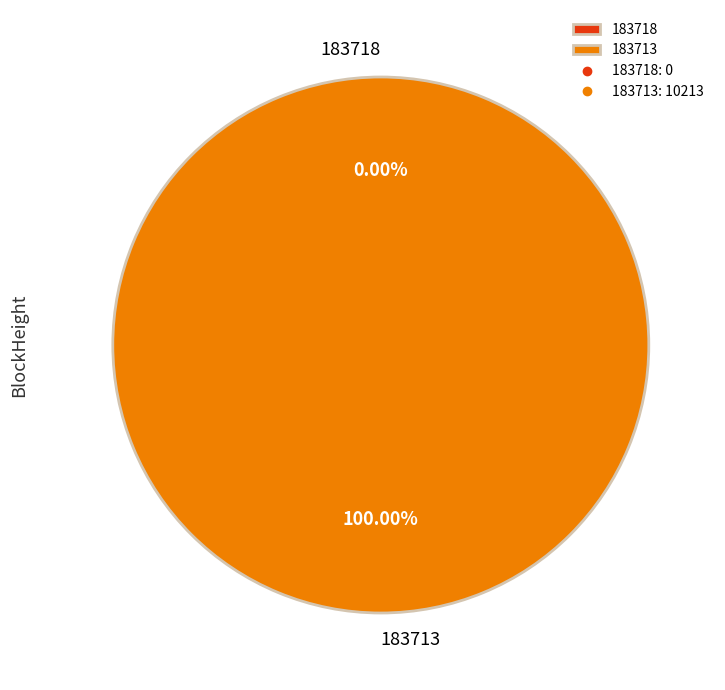

To the nearest percent, what is the difference between the largest and smallest slice percentages?

100%